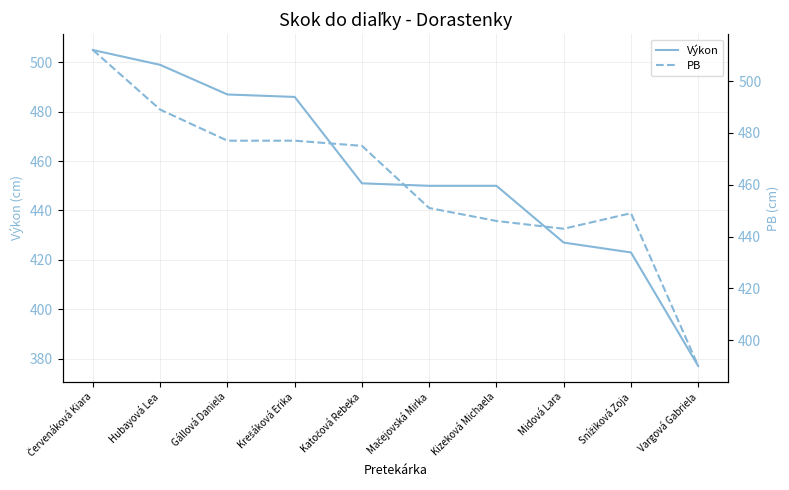

True or false: Výkon has a value of 486 at Krešáková Erika.

True